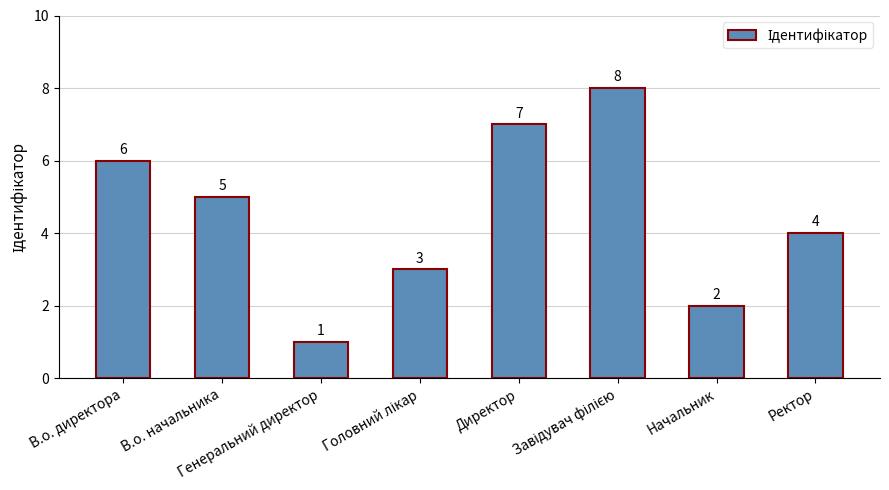

Count the values in the range 3 to 7.

5